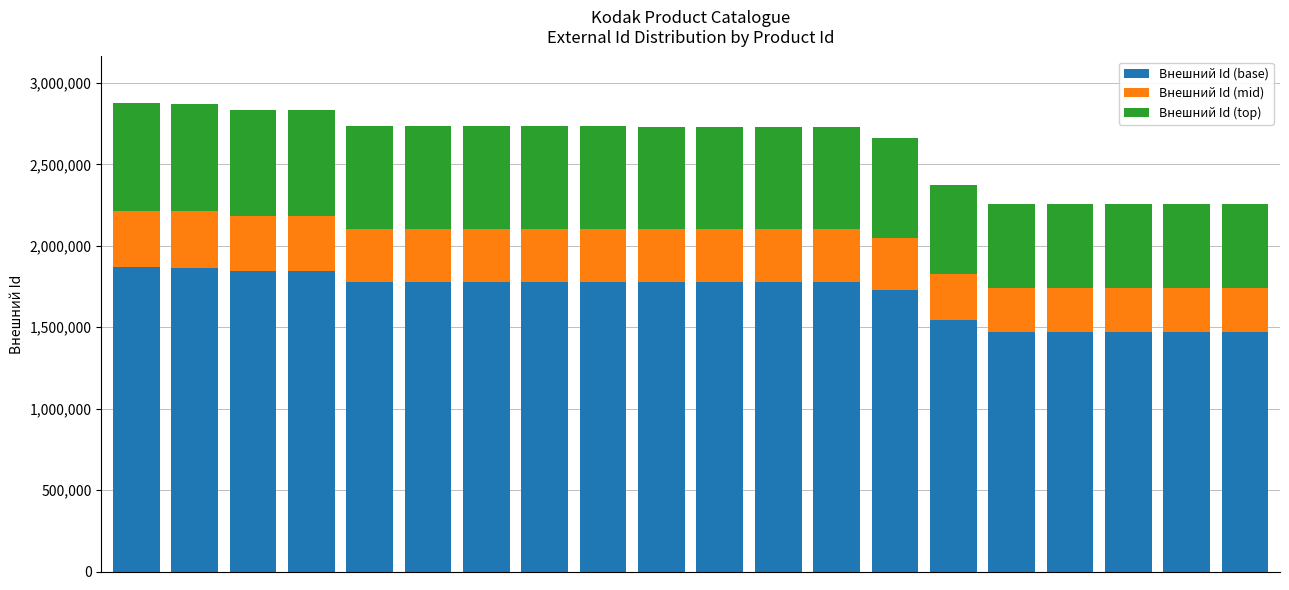

What is the average value of the Внешний Id (base) series?

1700710.6